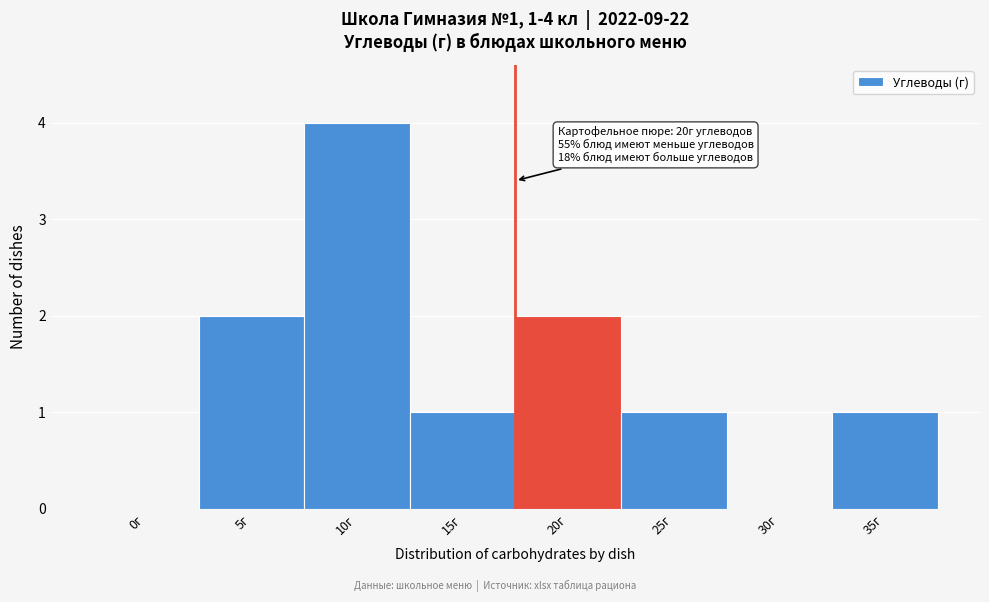

Reading right to left, transcribe all the data shown in this chart.

35г=1	30г=0	25г=1	20г=2	15г=1	10г=4	5г=2	0г=0